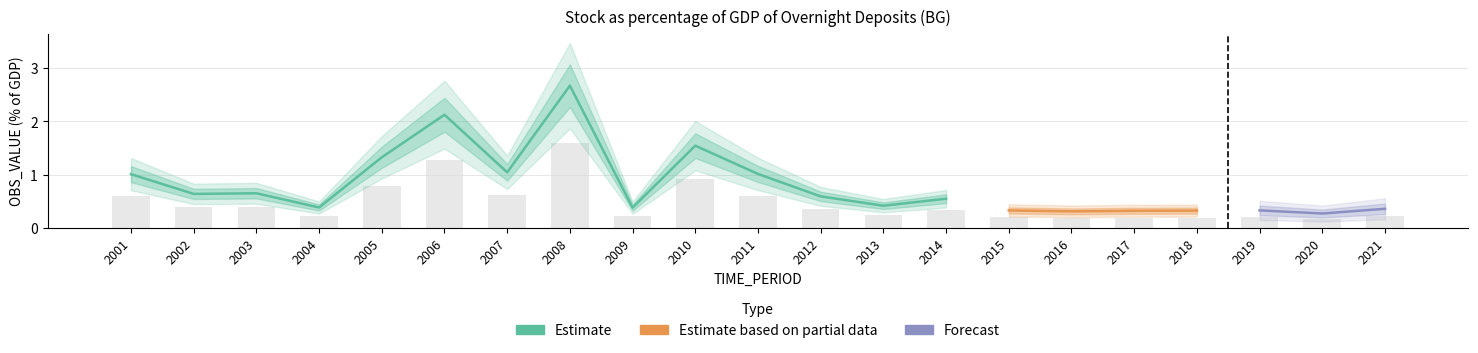

At which label is the value closest to 0?

2020